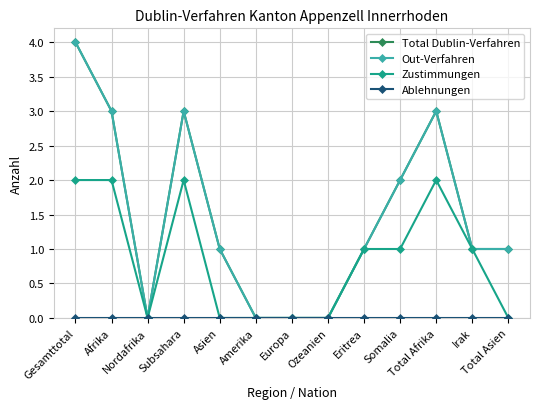

Reading left to right, extract all data points from this chart.

Total Dublin-Verfahren: Gesamttotal=4	Afrika=3	Nordafrika=0	Subsahara=3	Asien=1	Amerika=0	Europa=0	Ozeanien=0	Eritrea=1	Somalia=2	Total Afrika=3	Irak=1	Total Asien=1
Out-Verfahren: Gesamttotal=4	Afrika=3	Nordafrika=0	Subsahara=3	Asien=1	Amerika=0	Europa=0	Ozeanien=0	Eritrea=1	Somalia=2	Total Afrika=3	Irak=1	Total Asien=1
Zustimmungen: Gesamttotal=2	Afrika=2	Nordafrika=0	Subsahara=2	Asien=0	Amerika=0	Europa=0	Ozeanien=0	Eritrea=1	Somalia=1	Total Afrika=2	Irak=1	Total Asien=0
Ablehnungen: Gesamttotal=0	Afrika=0	Nordafrika=0	Subsahara=0	Asien=0	Amerika=0	Europa=0	Ozeanien=0	Eritrea=0	Somalia=0	Total Afrika=0	Irak=0	Total Asien=0